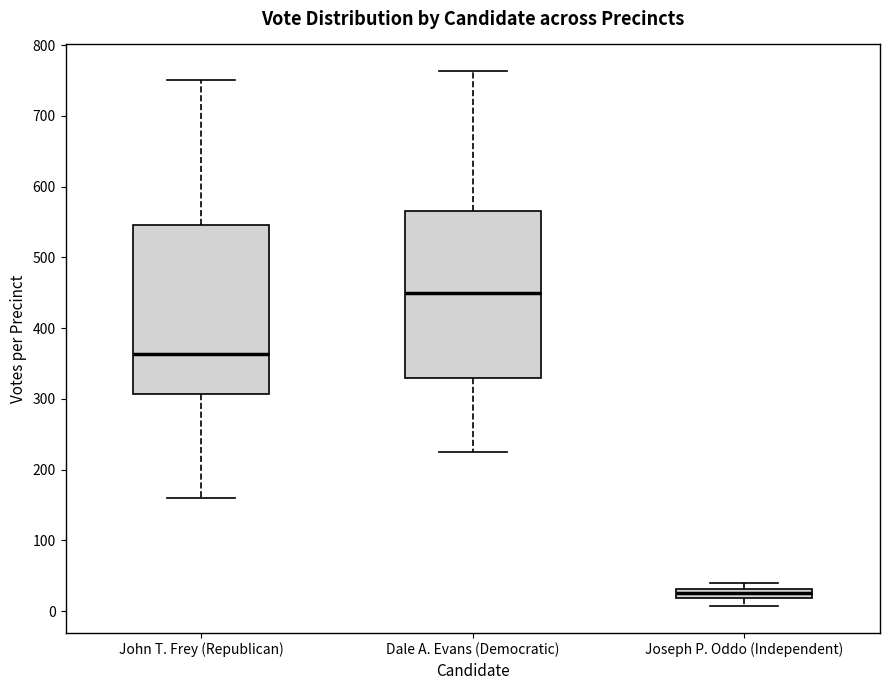

Which box's median line is the lowest?

Joseph P. Oddo (Independent)